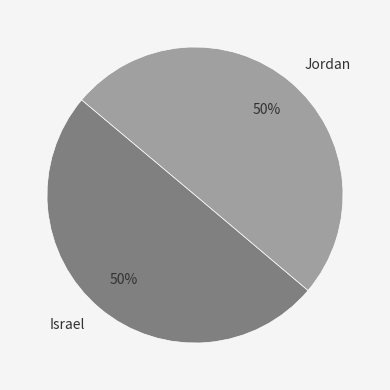

The Jordan slice represents 50% of the pie. True or false?

True